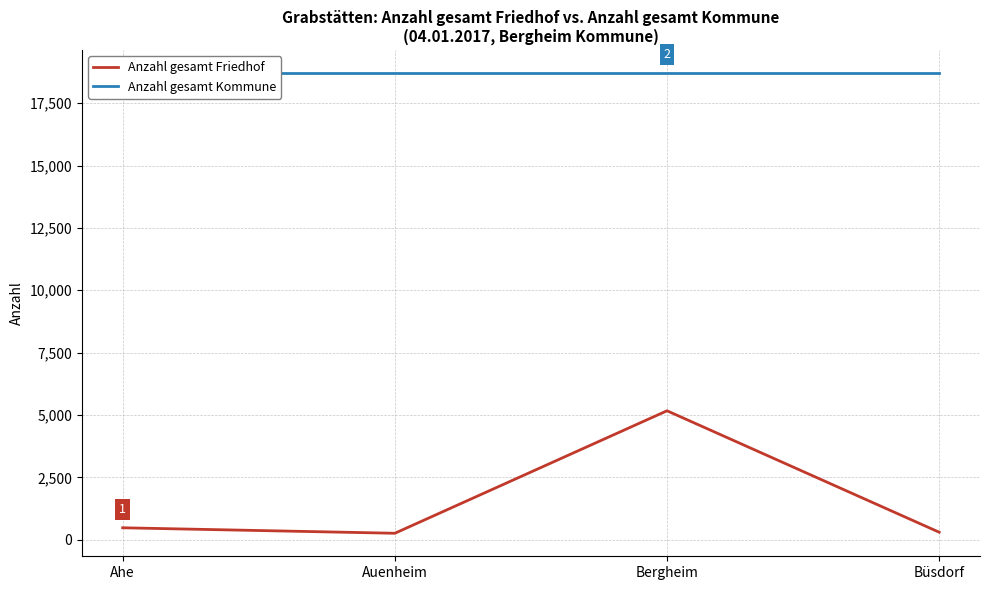

True or false: Anzahl gesamt Kommune and Anzahl gesamt Friedhof intersect in this chart.

False